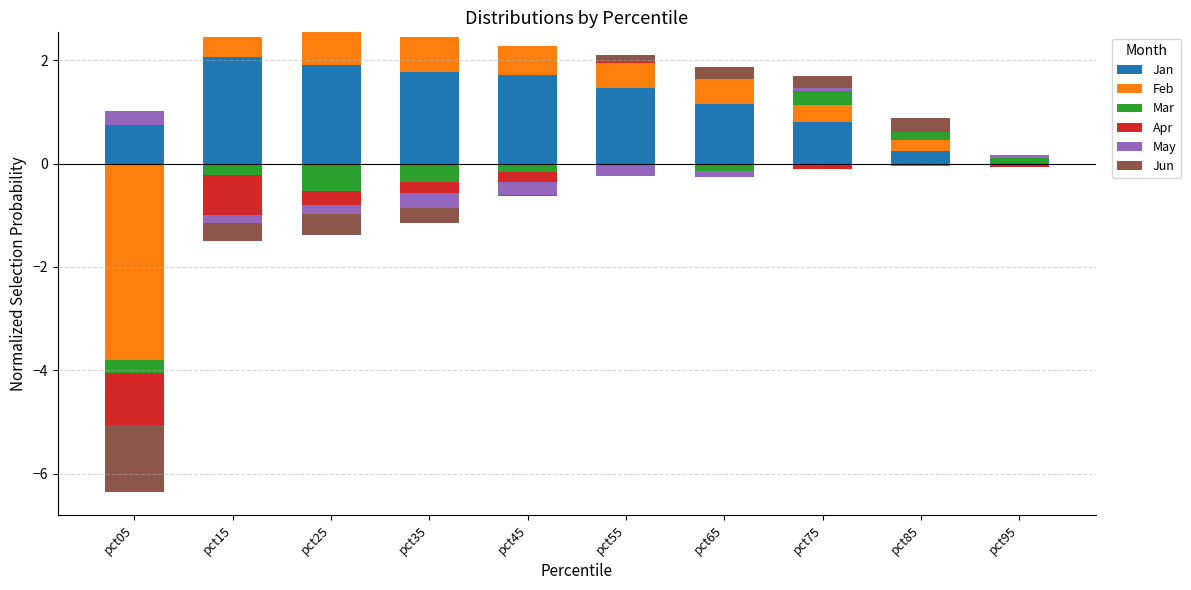

The May series shows 0.1 at pct35. True or false?

False